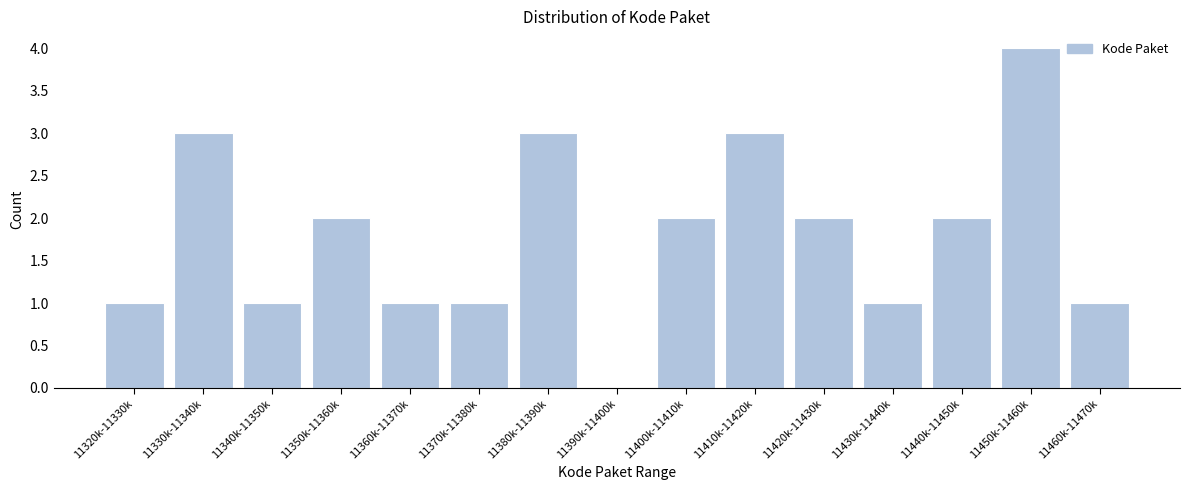

Reading left to right, list all the values displayed in this chart.

11320k-11330k=1	11330k-11340k=3	11340k-11350k=1	11350k-11360k=2	11360k-11370k=1	11370k-11380k=1	11380k-11390k=3	11390k-11400k=0	11400k-11410k=2	11410k-11420k=3	11420k-11430k=2	11430k-11440k=1	11440k-11450k=2	11450k-11460k=4	11460k-11470k=1